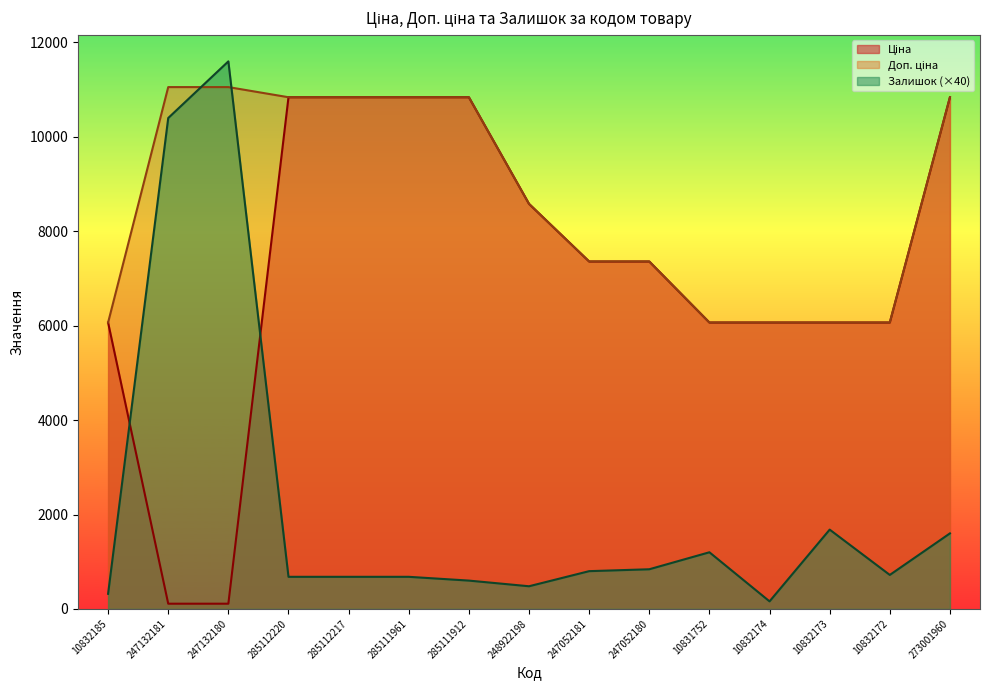

List the series in order of their peak value, lowest first.

Ціна, Доп. ціна, Залишок